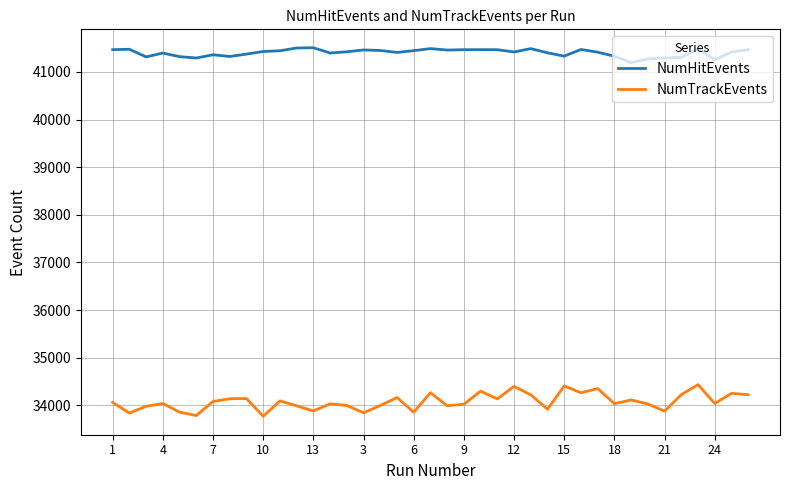

True or false: NumTrackEvents and NumHitEvents intersect in this chart.

False